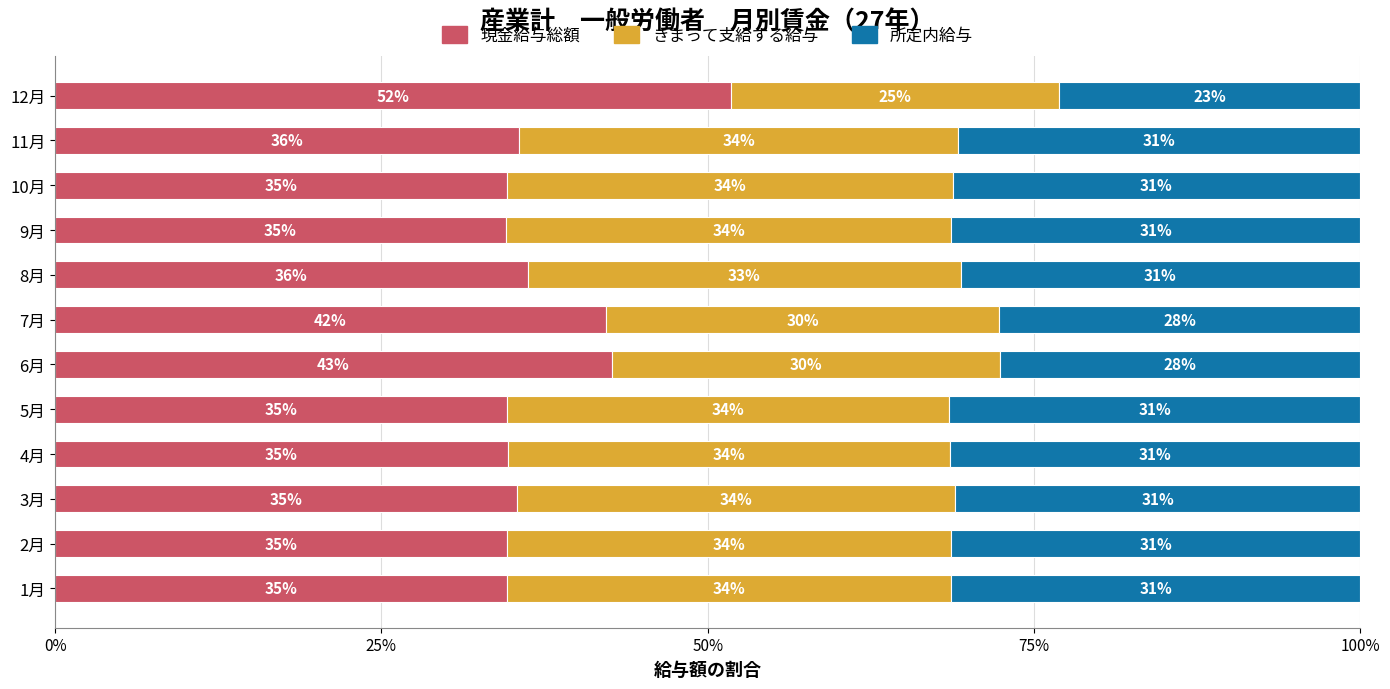

What is the total value across all series at 4月?

100.0